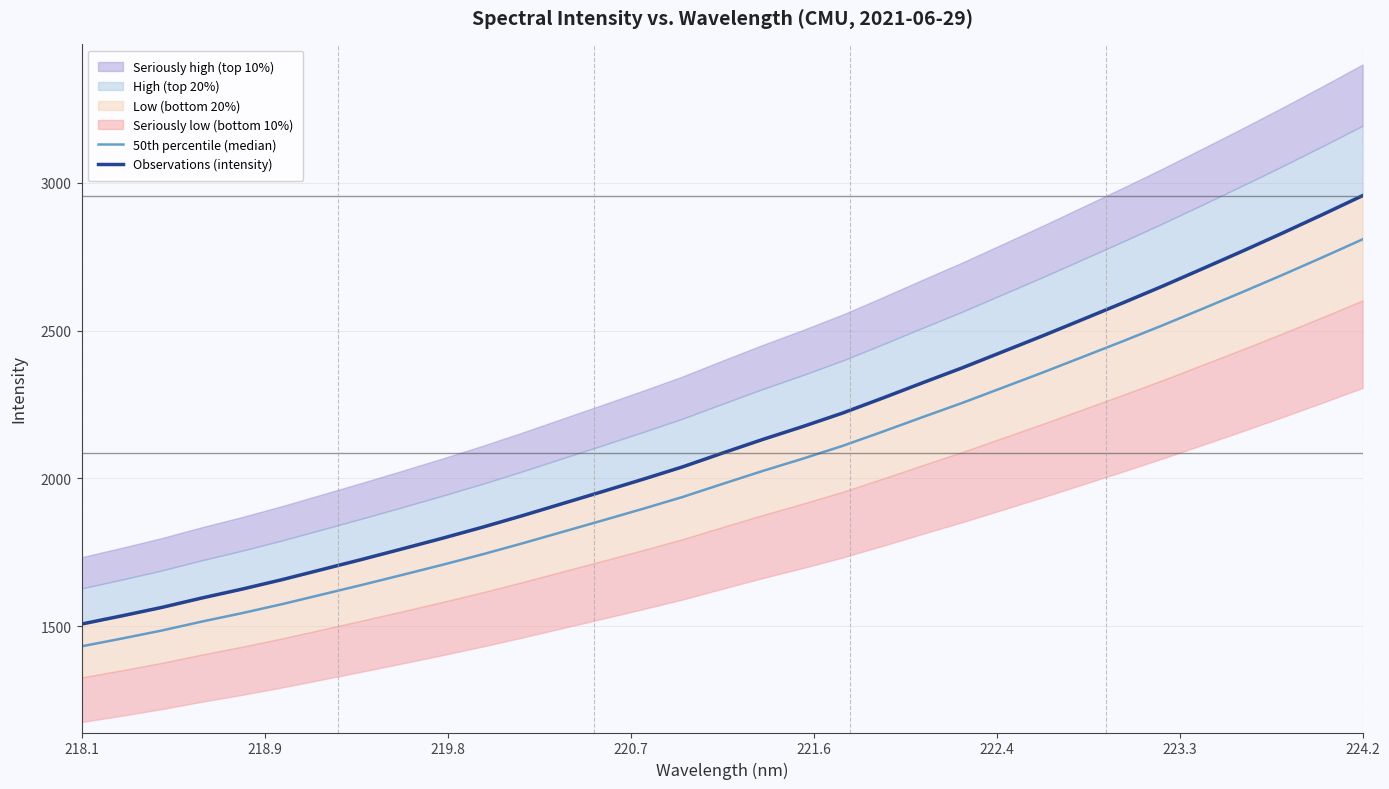

How many lines are shown in the chart?

2